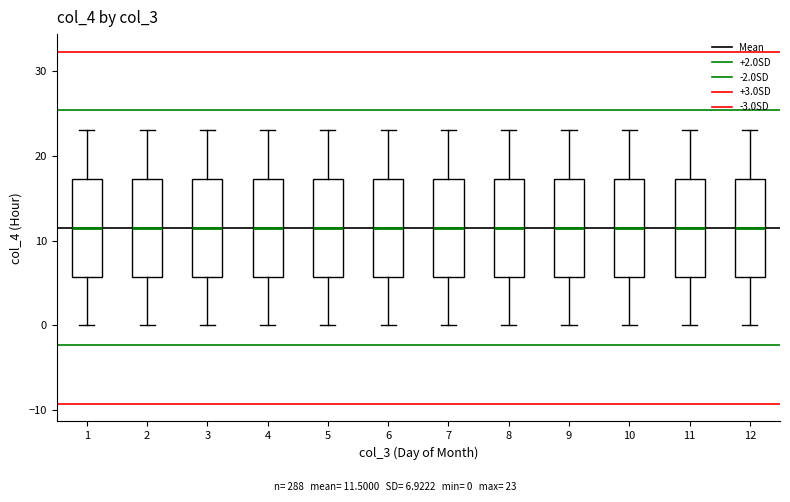

Reading left to right, read every box against the y-axis: the position of its median line, the range the box covers, and the ends of its whiskers. The values are not printed on the chart, so give them approximately, as read against the axis.

1: median 12, box 6 to 17, whiskers 0 to 23
2: median 12, box 6 to 17, whiskers 0 to 23
3: median 12, box 6 to 17, whiskers 0 to 23
4: median 12, box 6 to 17, whiskers 0 to 23
5: median 12, box 6 to 17, whiskers 0 to 23
6: median 12, box 6 to 17, whiskers 0 to 23
7: median 12, box 6 to 17, whiskers 0 to 23
8: median 12, box 6 to 17, whiskers 0 to 23
9: median 12, box 6 to 17, whiskers 0 to 23
10: median 12, box 6 to 17, whiskers 0 to 23
11: median 12, box 6 to 17, whiskers 0 to 23
12: median 12, box 6 to 17, whiskers 0 to 23